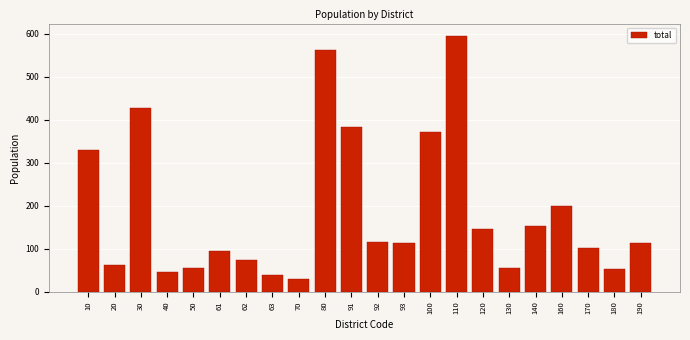

True or false: the data shows 12 at 63.

False